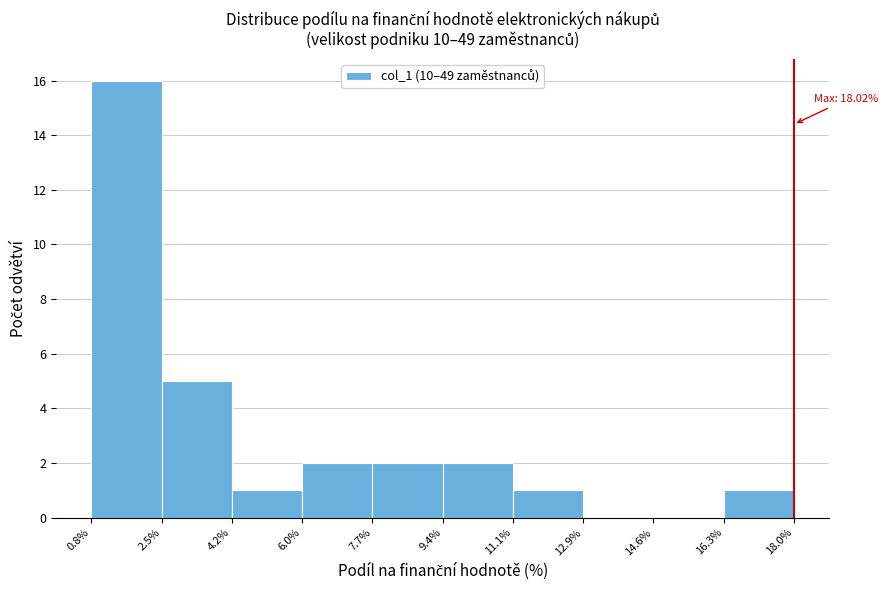

Which range on the x-axis has the tallest bar?

0.8% to 2.5%